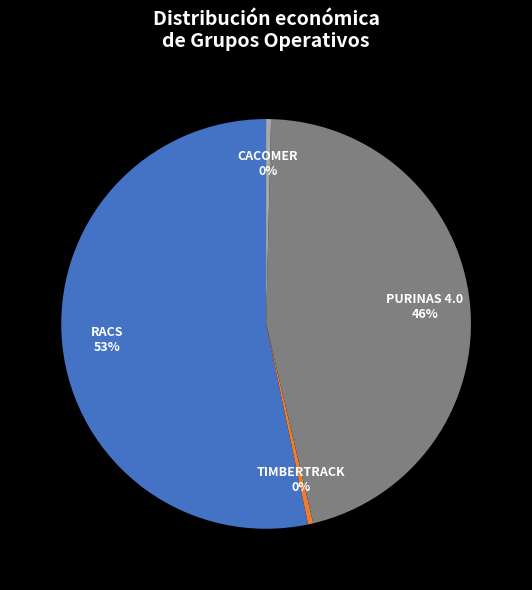

How many slices are in this pie chart?

4